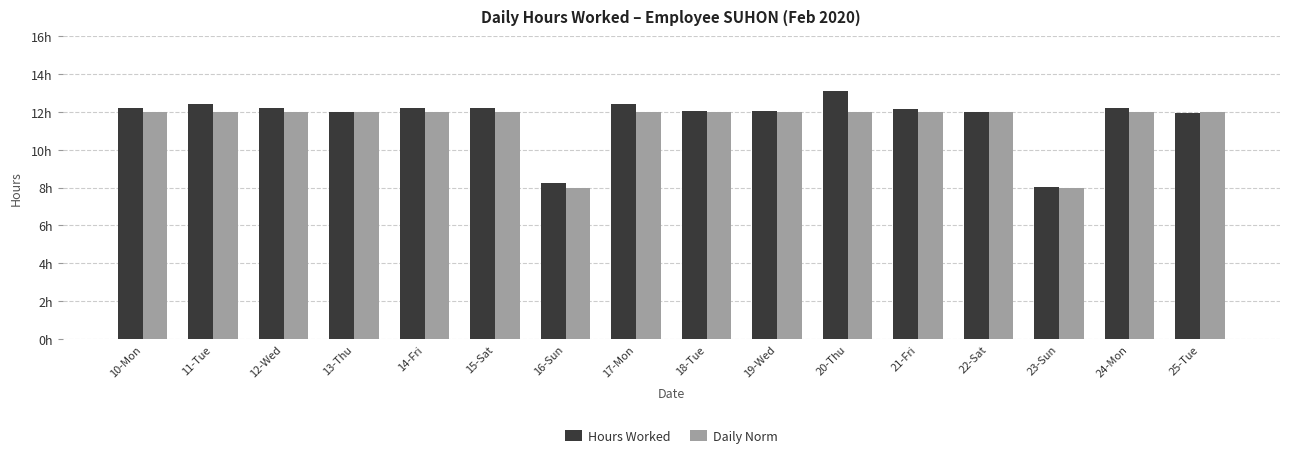

What are all the series names shown in the legend?

Hours Worked, Daily Norm